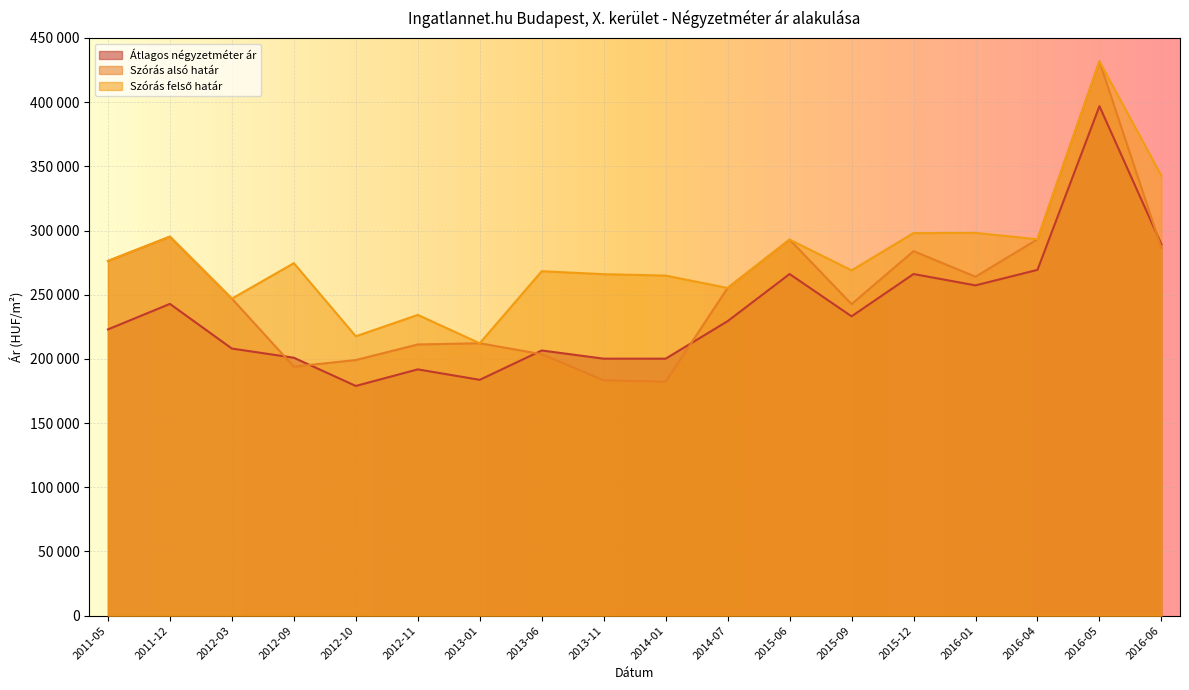

Reading right to left, transcribe all the data shown in this chart.

Átlagos négyzetméter ár: 289271	396857	269354	257279	266123	233172	266129	229411	200189	200189	206560	183709	191854	178948	200912	208064	242857	222972
Szórás alsó határ: 286335	431791	293208	264026	283941	242695	292941	255254	182257	183334	203684	212193	211245	199139	193962	246964	295231	276295
Szórás felső határ: 342669	431791	293208	298176	298019	268977	292941	255254	264909	265986	268316	212193	234283	217621	274568	246964	295231	276295